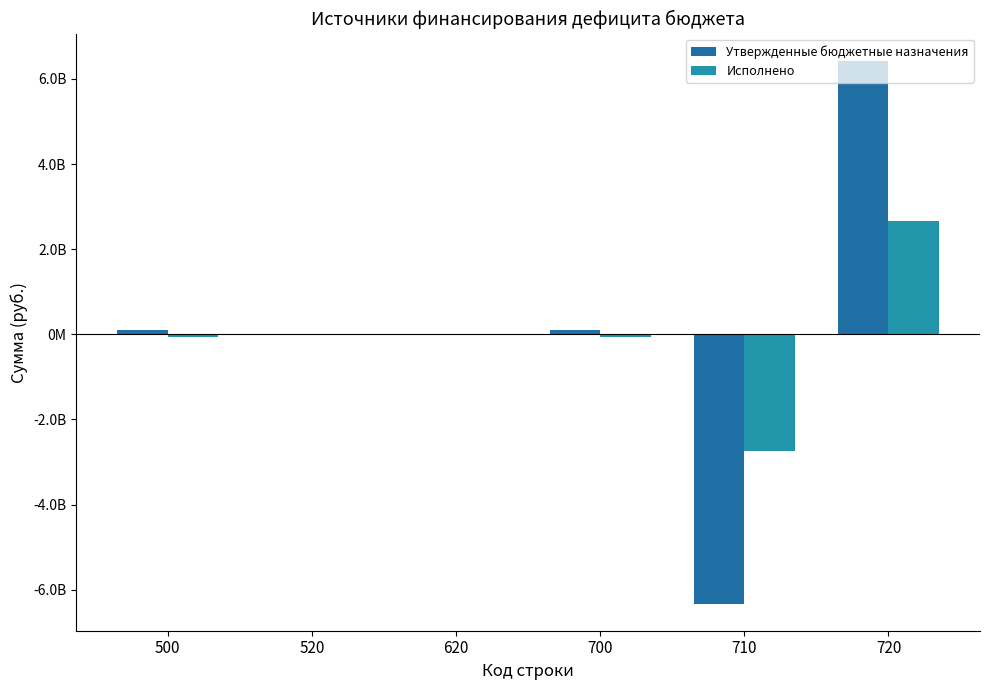

What is the difference between the highest and lowest values at 710?

3594307371.0